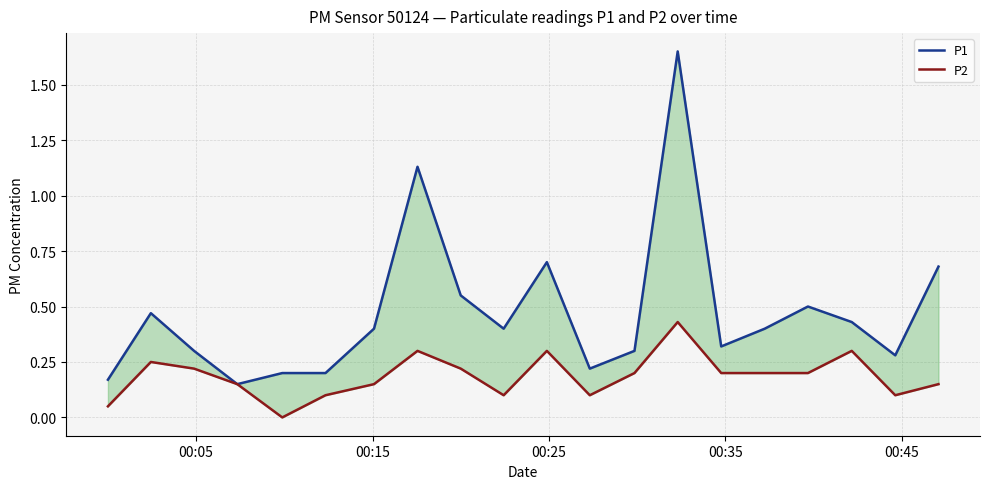

How many lines are shown in the chart?

2